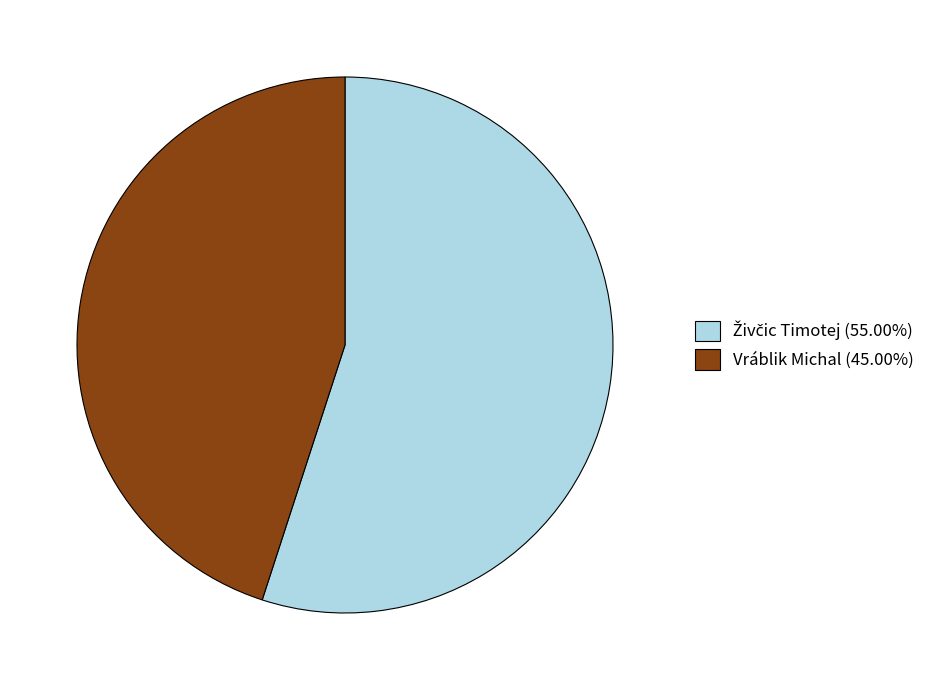

Does Vráblik Michal (45.00%) account for over 50% of the chart?

No